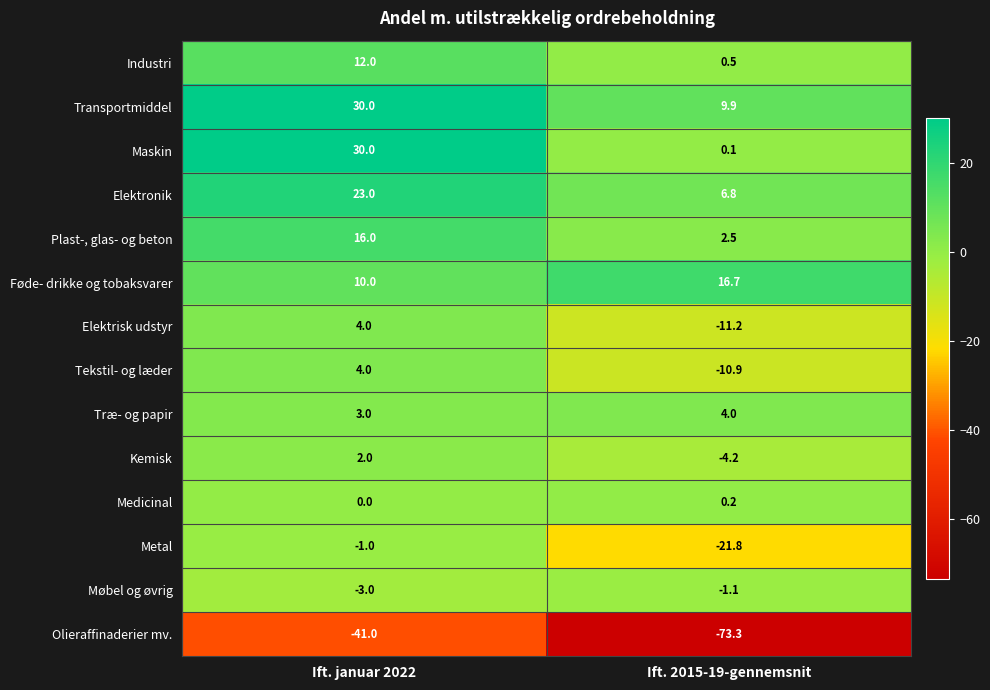

Where is Kemisk nearest to the value -1?

Ift. januar 2022